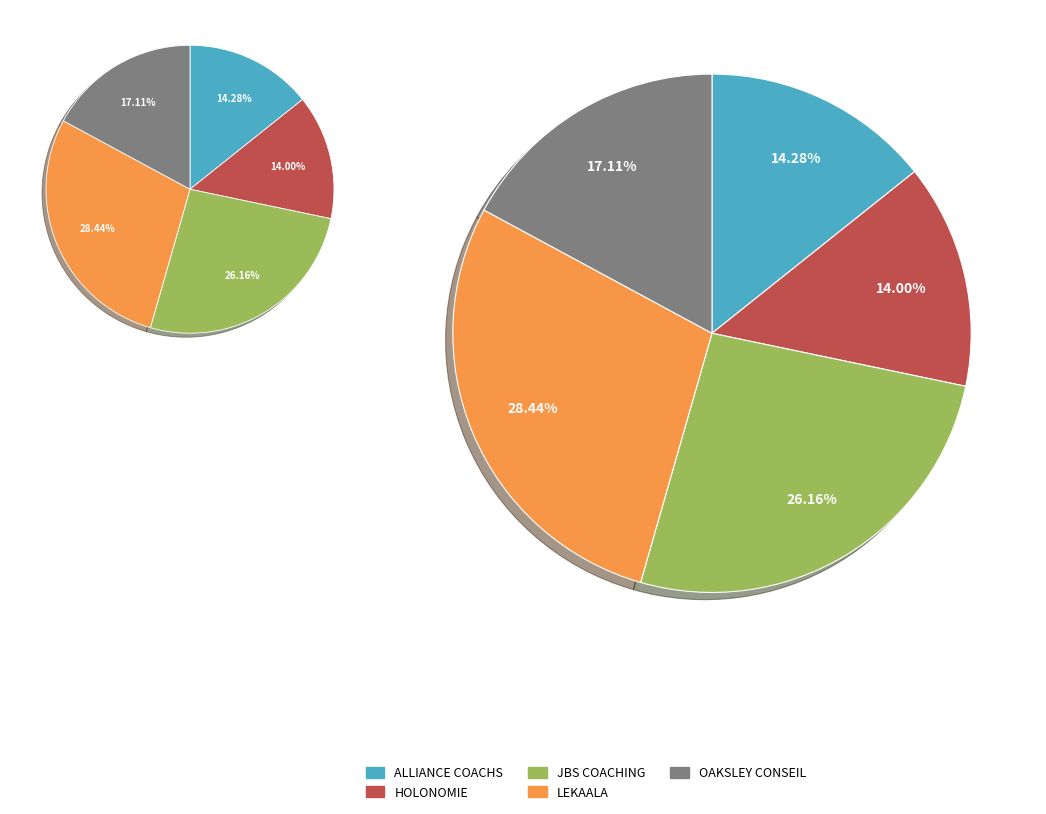

How many segments does this pie chart have?

5